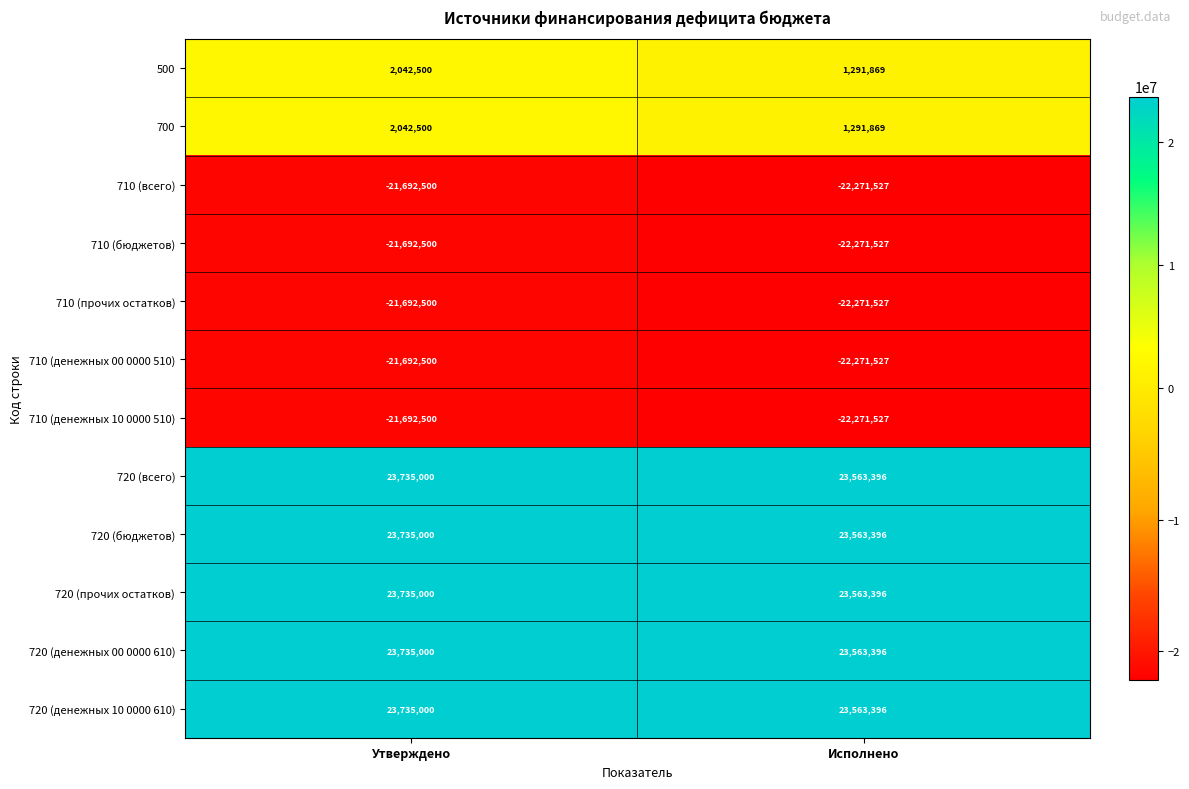

Which label corresponds to the largest value in the chart?

Утверждено